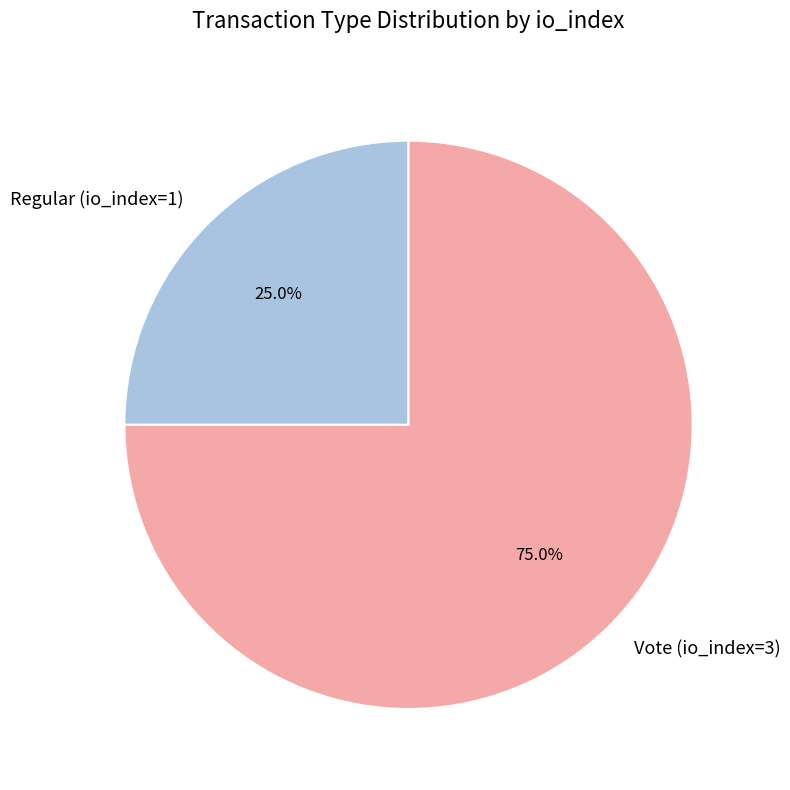

Which category has the smallest portion of the pie?

Regular (io_index=1)